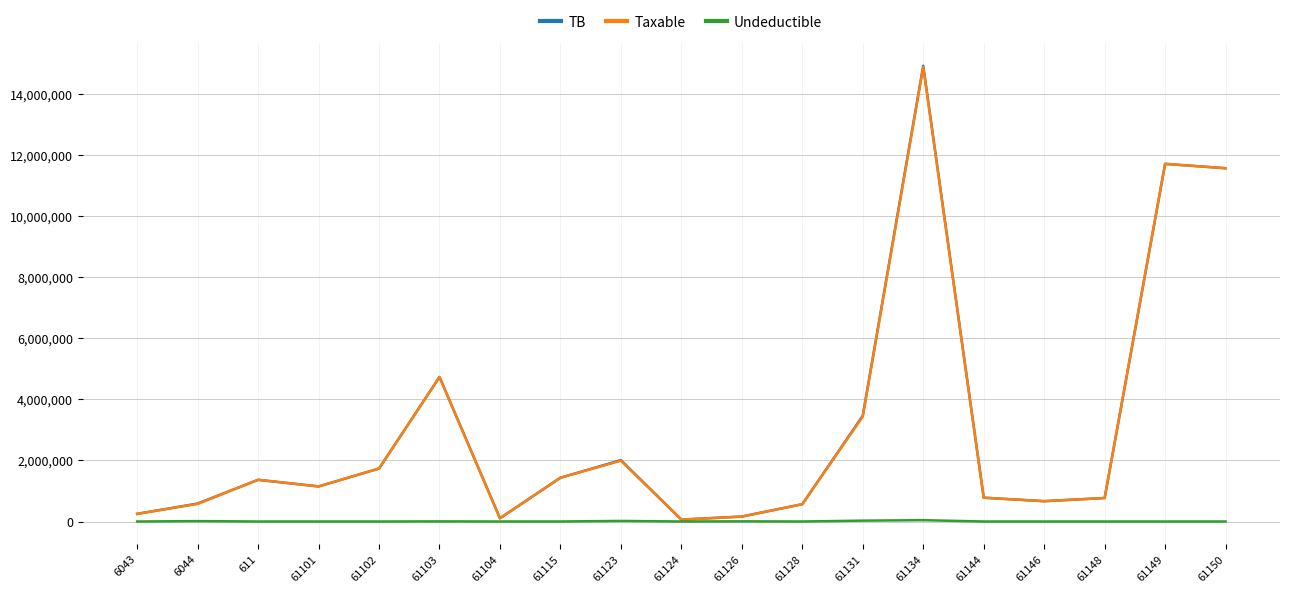

What is the difference between the highest and lowest values at 61148?

769080.9